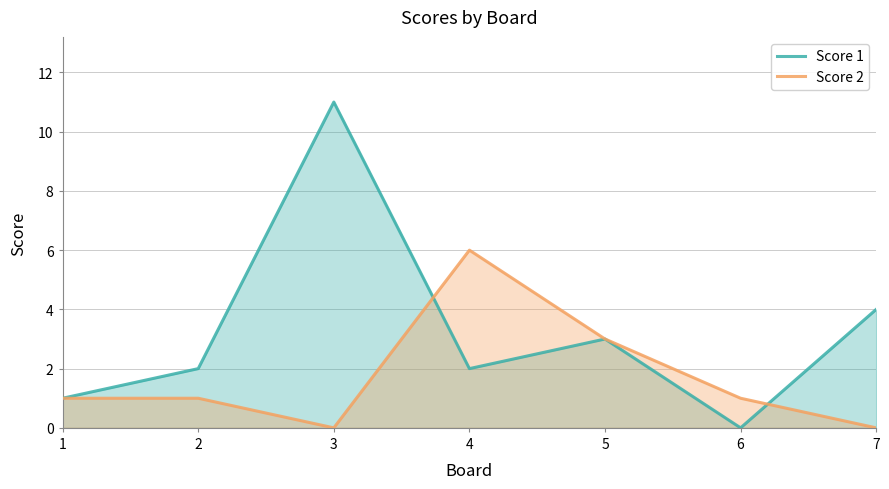

At how many categories does at least one series exceed 5?

2